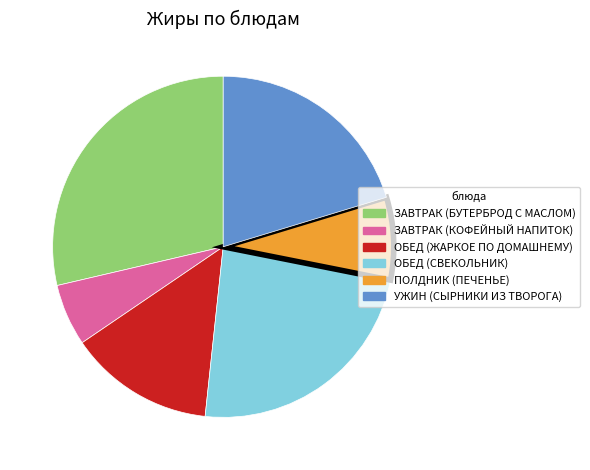

Which slice is the largest?

ЗАВТРАК (БУТЕРБРОД С МАСЛОМ)